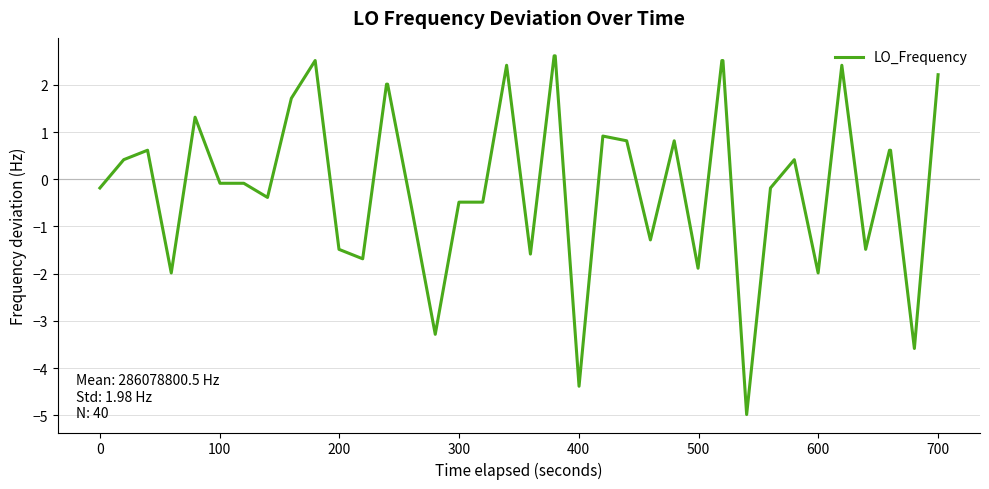

What is the difference between the maximum and minimum values?

7.6